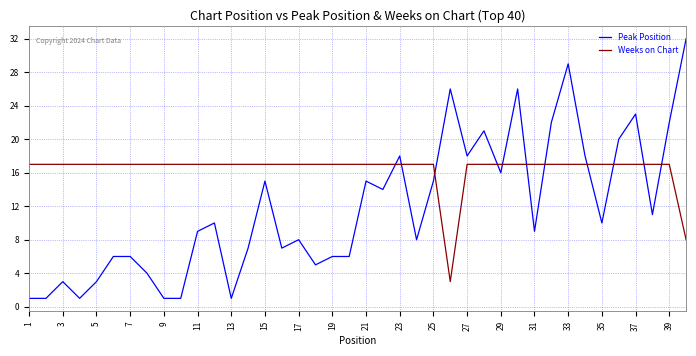

How many times do Weeks on Chart and Peak Position cross each other?

11